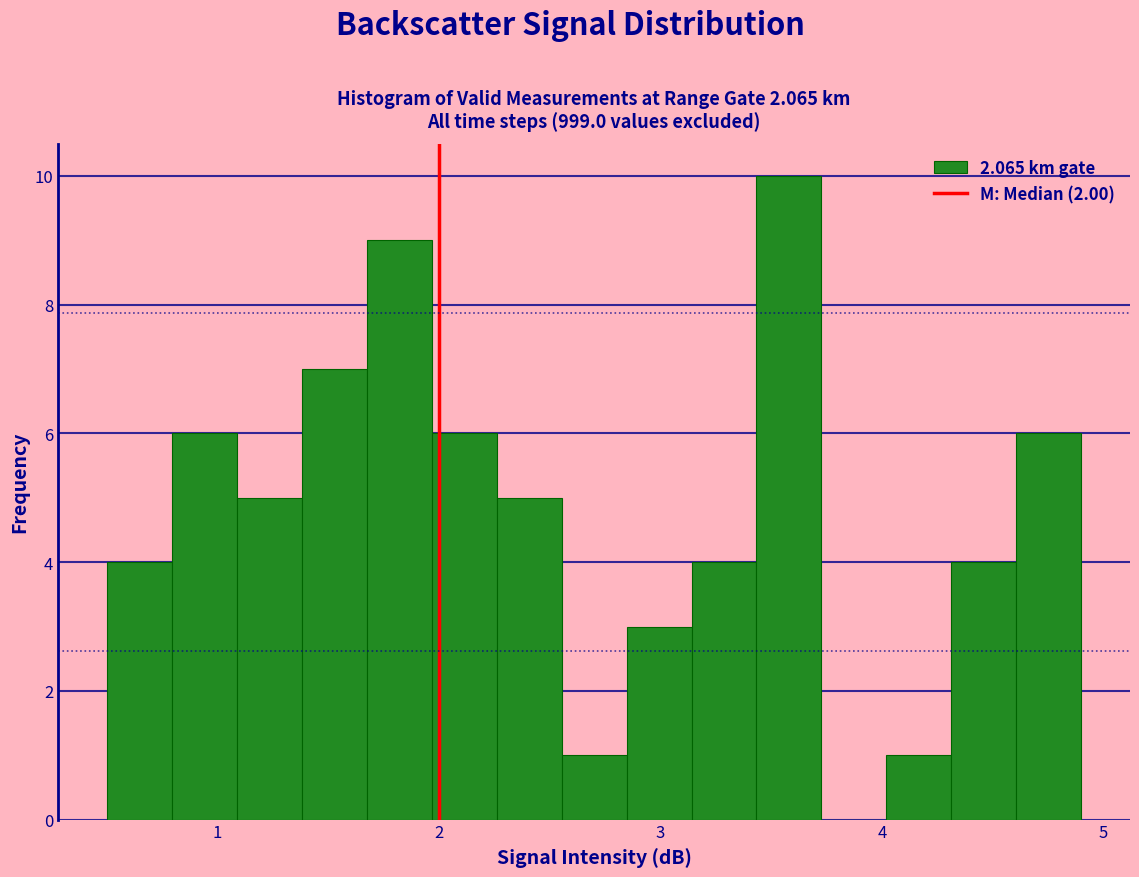

Around what value on the x-axis is the tallest bar? Give the approximate position of its centre, as read against the axis.

3.6